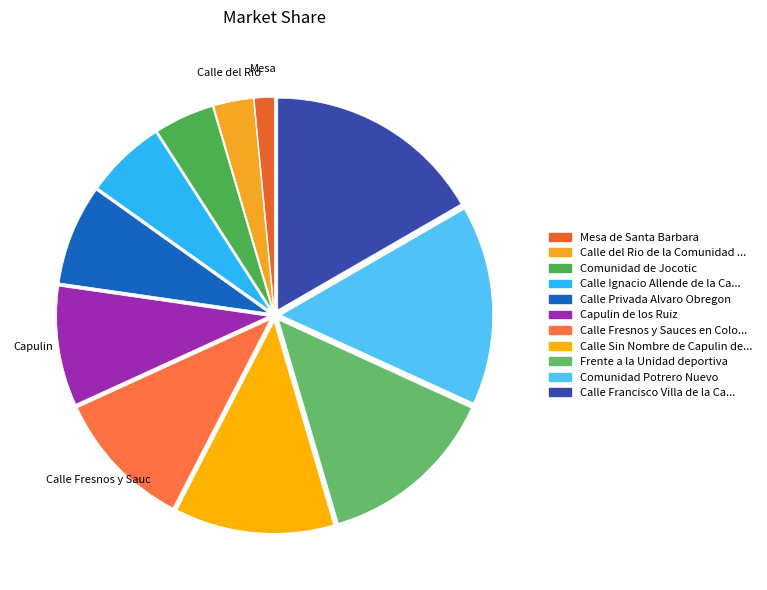

Rank the categories by value from highest to lowest.

Calle Francisco Villa de la Cabecera, Comunidad Potrero Nuevo, Frente a la Unidad deportiva, Calle Sin Nombre de Capulin de los Ruiz, Calle Fresnos y Sauces en Colonia Lomas, Capulin de los Ruiz, Calle Privada Alvaro Obregon, Calle Ignacio Allende de la Cabecera, Comunidad de Jocotic, Calle del Rio de la Comunidad de Adjuntas, Mesa de Santa Barbara